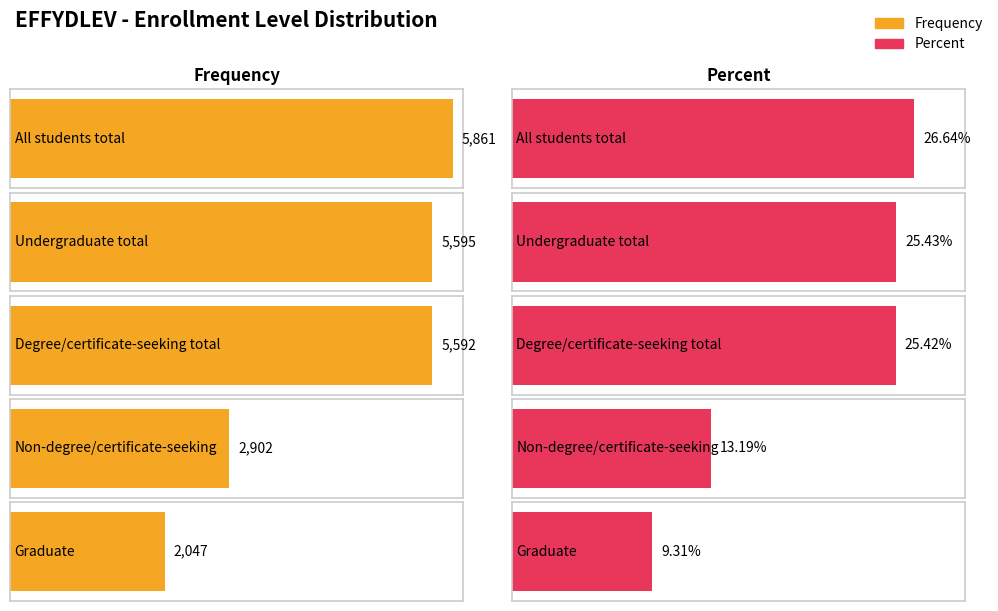

Which series has the widest spread of values?

Frequency